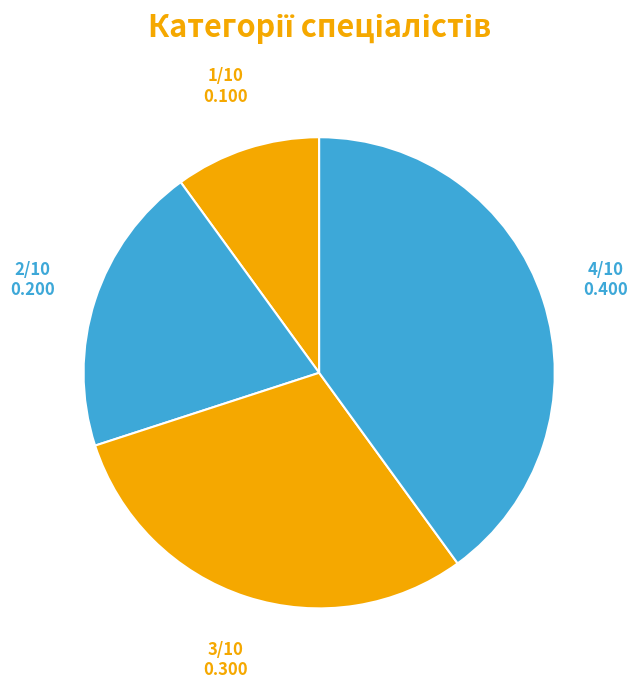

Count the number of slices in the pie.

4